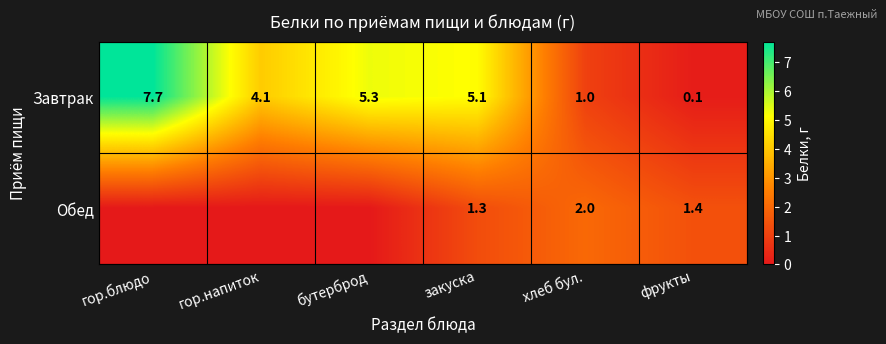

The value of Обед at фрукты is 0.7. True or false?

False